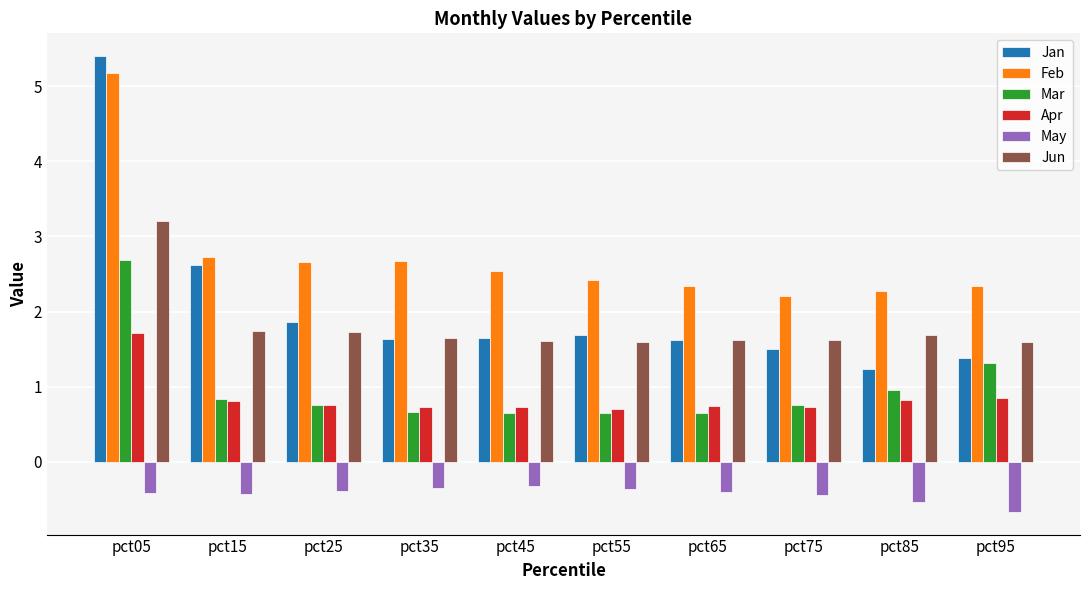

The value of May at pct85 is -0.5. True or false?

True